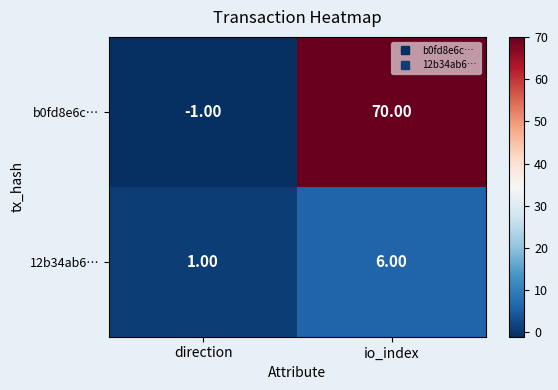

What is the total value across all series at io_index?

76